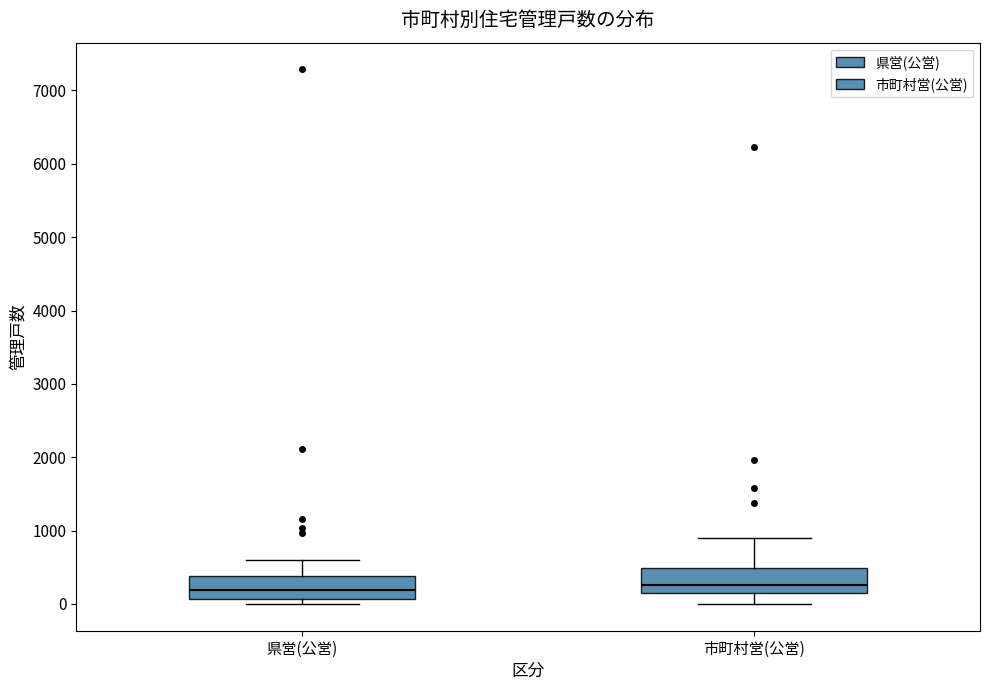

Reading left to right, transcribe this box plot: for each box, give where its median line is, the range the box spans, and where its two whiskers end, as read against the y-axis. The values are not printed on the chart, so give them approximately, as read against the axis.

県営(公営): median 200, box 100 to 400, whiskers 0 to 600
市町村営(公営): median 300, box 100 to 500, whiskers 0 to 900